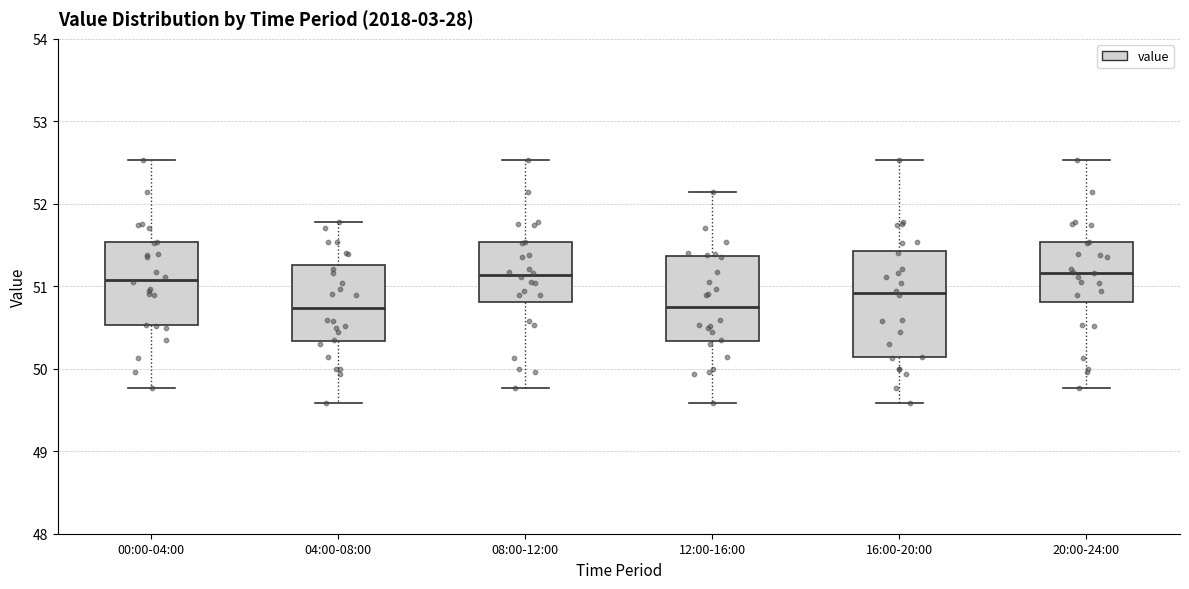

Reading left to right, transcribe this box plot: for each box, give where its median line is, the range the box spans, and where its two whiskers end, as read against the y-axis. The values are not printed on the chart, so give them approximately, as read against the axis.

00:00-04:00: median 51.1, box 50.5 to 51.5, whiskers 49.8 to 52.5
04:00-08:00: median 50.7, box 50.3 to 51.3, whiskers 49.6 to 51.8
08:00-12:00: median 51.1, box 50.8 to 51.5, whiskers 49.8 to 52.5
12:00-16:00: median 50.7, box 50.3 to 51.4, whiskers 49.6 to 52.1
16:00-20:00: median 50.9, box 50.1 to 51.4, whiskers 49.6 to 52.5
20:00-24:00: median 51.2, box 50.8 to 51.5, whiskers 49.8 to 52.5